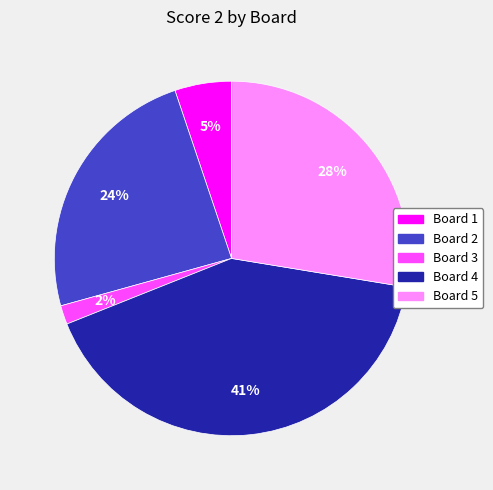

What is the largest slice in the pie chart?

Board 4